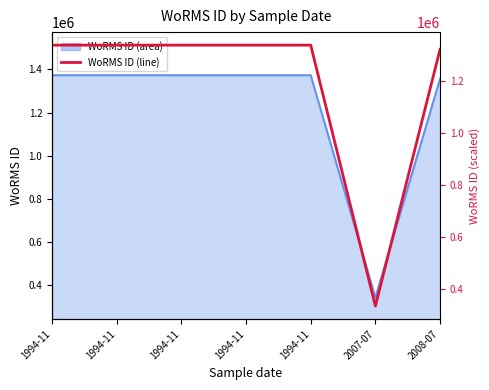

Reading left to right, extract all data points from this chart.

1994-11=1337338.6	1994-11=1337336.7	1994-11=1337336.7	1994-11=1337338.6	1994-11=1337336.7	2007-07=336120.2	2008-07=1321234.7